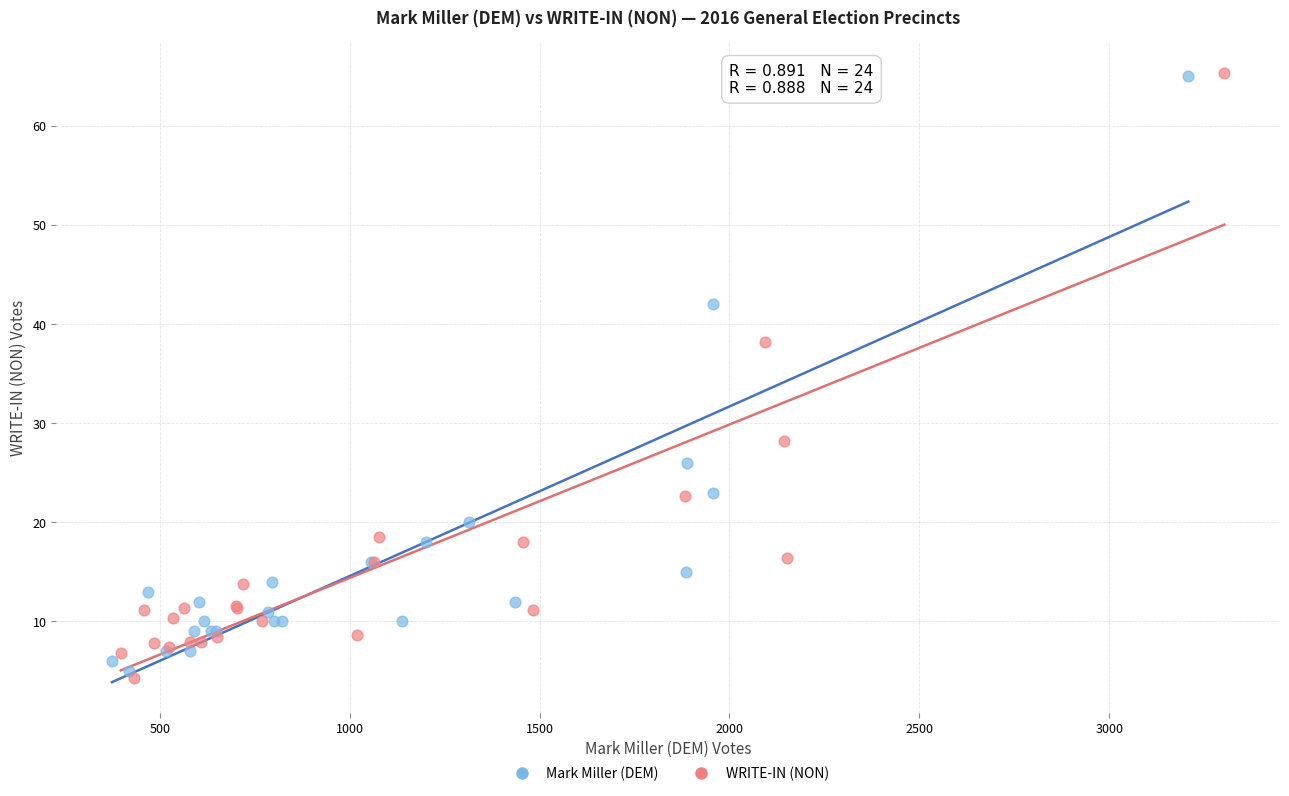

Which series reaches the minimum Y coordinate?

WRITE-IN (NON)